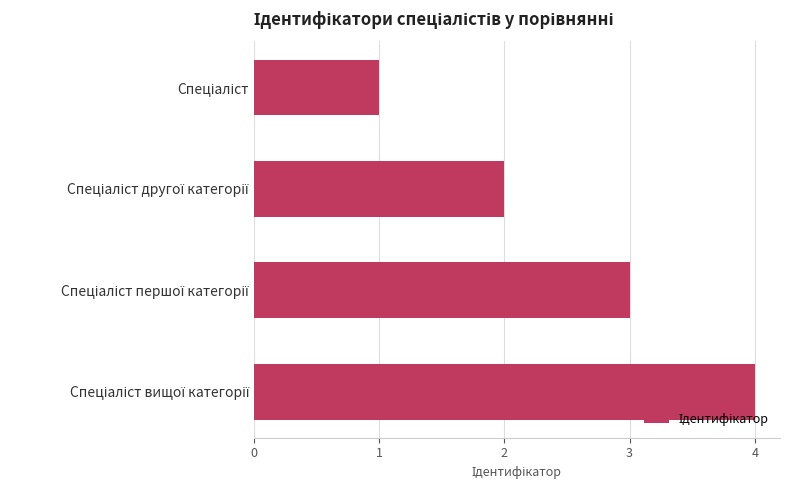

What is the difference between the maximum and minimum values?

3